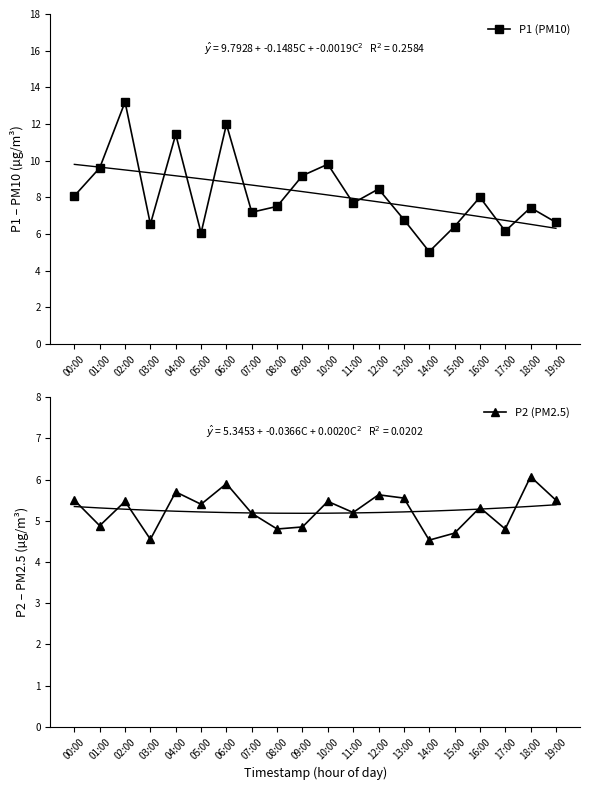

How many data points in P2 (PM2.5) are above 5?

13